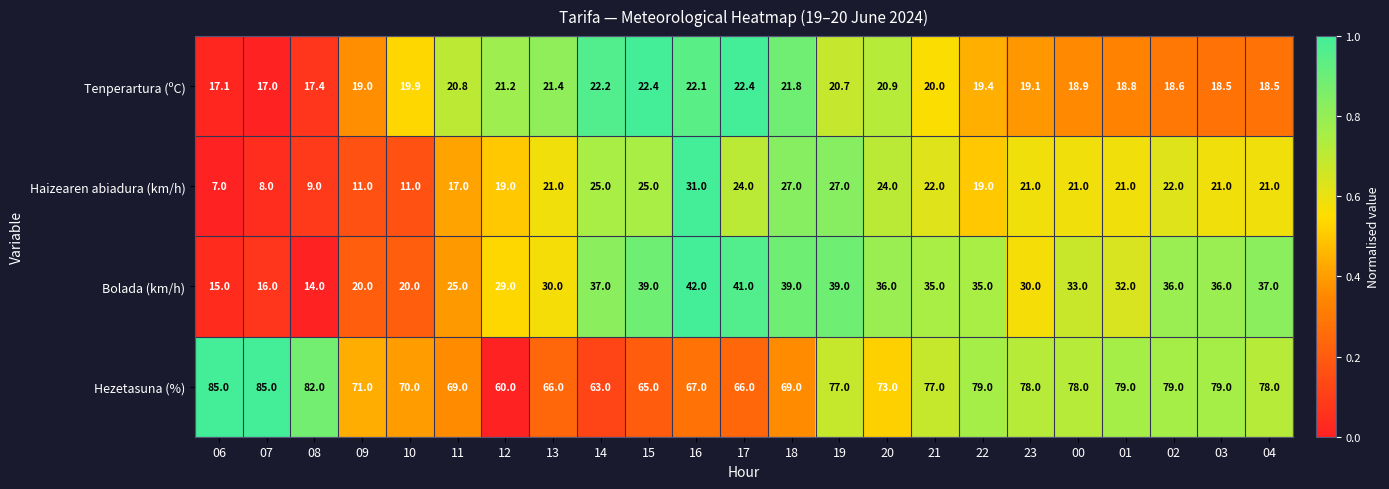

What is the lowest value of the Bolada (km/h) series?

14.0